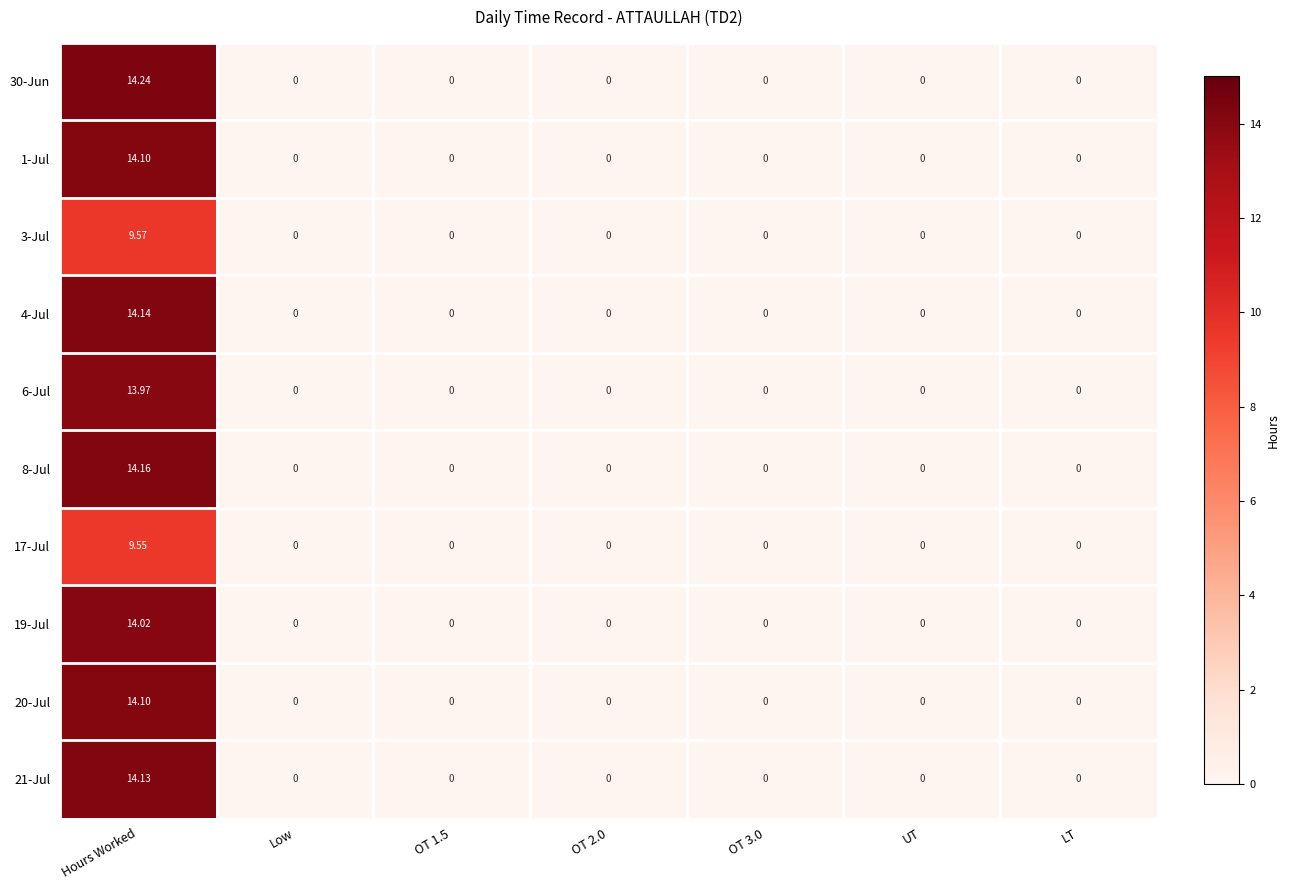

How many distinct data groups are displayed?

10